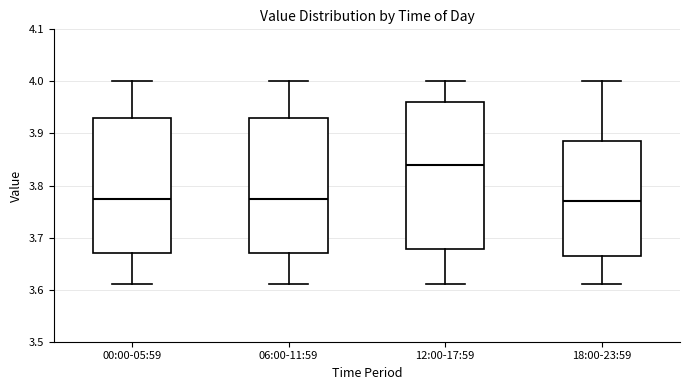

Where is the upper edge of the box for 12:00-17:59 on the y-axis? The values are not printed on the chart, so give them approximately, as read against the axis.

3.96